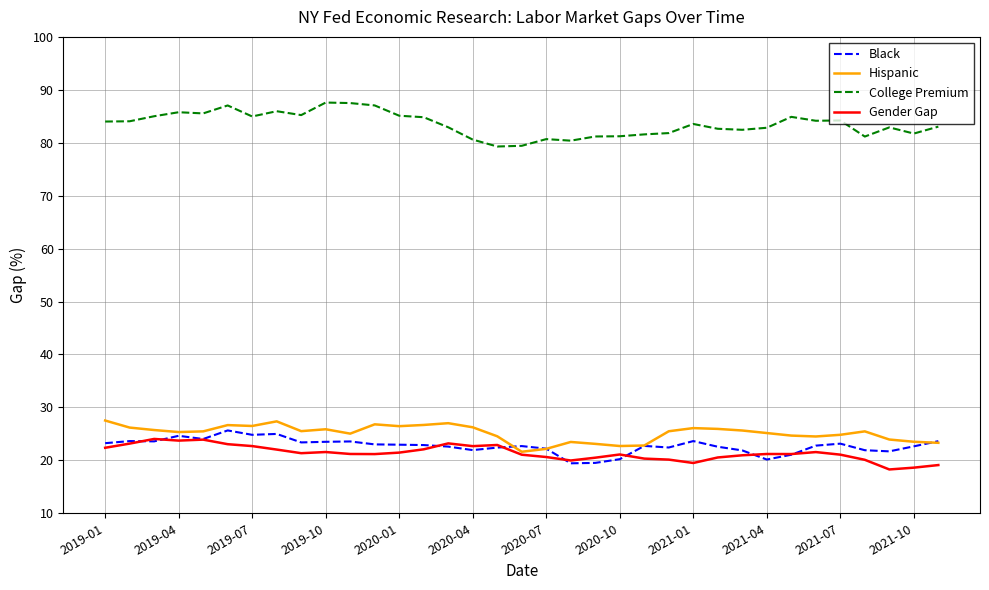

Which series has the largest total across all categories?

College Premium